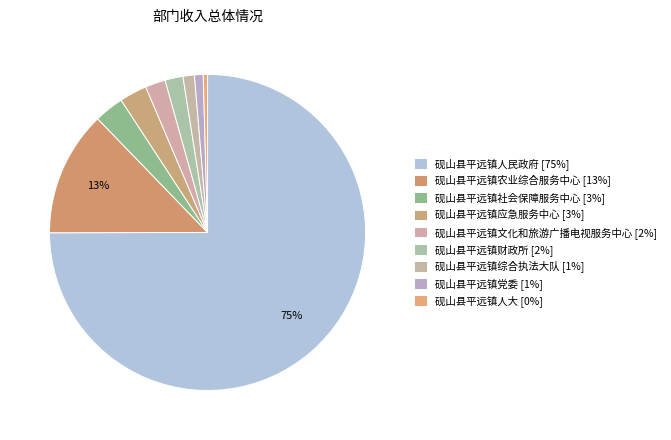

Does 砚山县平远镇应急服务中心 represent more than half of the total?

No